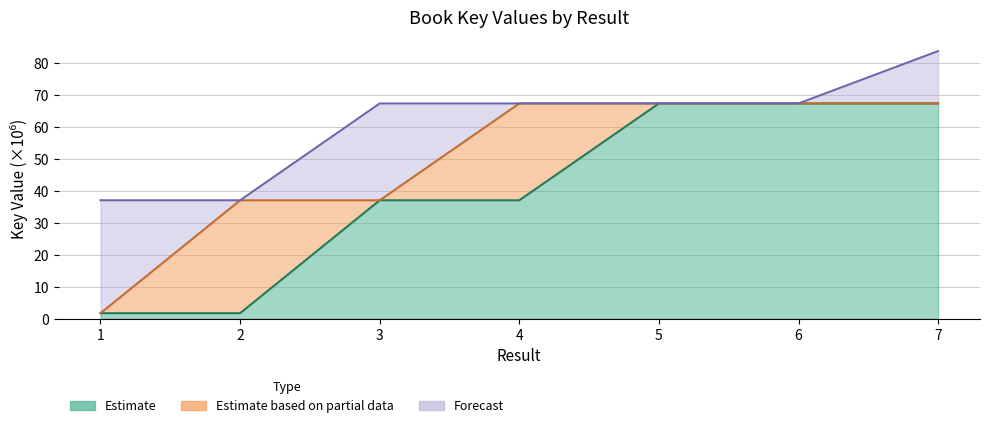

What is the value of the Key_lower point at the 7th from the left?

67.4